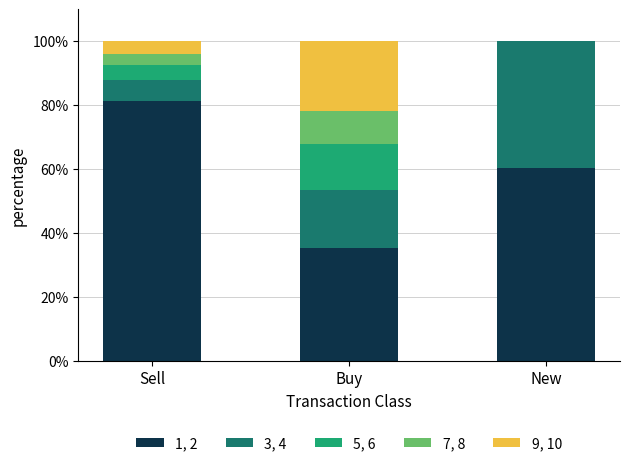

What is the total value across all series at Buy?

100.0